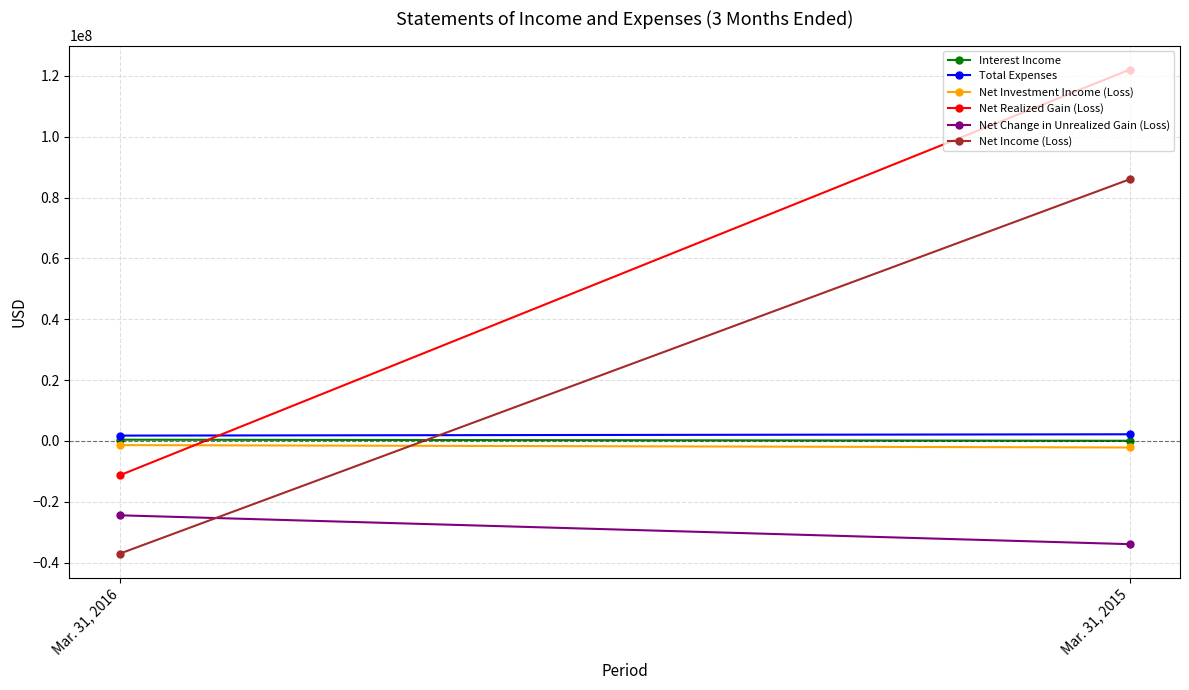

Reading left to right, what are all the values shown in this chart?

Interest Income: 429297	77421
Total Expenses: 1774594	2209052
Net Investment Income (Loss): -1345297	-2131631
Net Realized Gain (Loss): -11243824	121987205
Net Change in Unrealized Gain (Loss): -24410625	-33892545
Net Income (Loss): -36999746	85963029